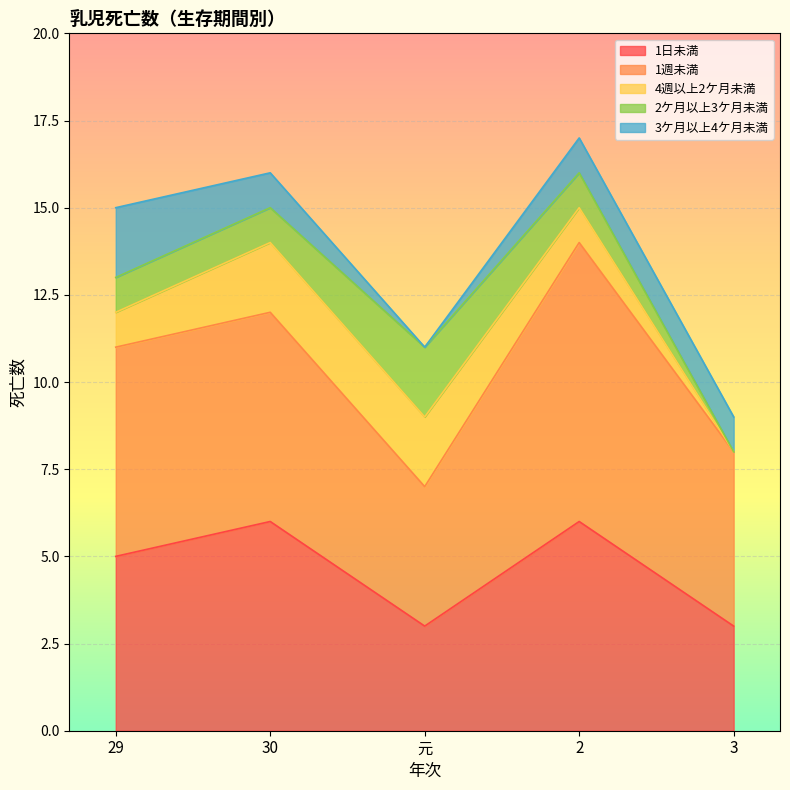

True or false: 1日未満 has a value of 3 at 元.

True